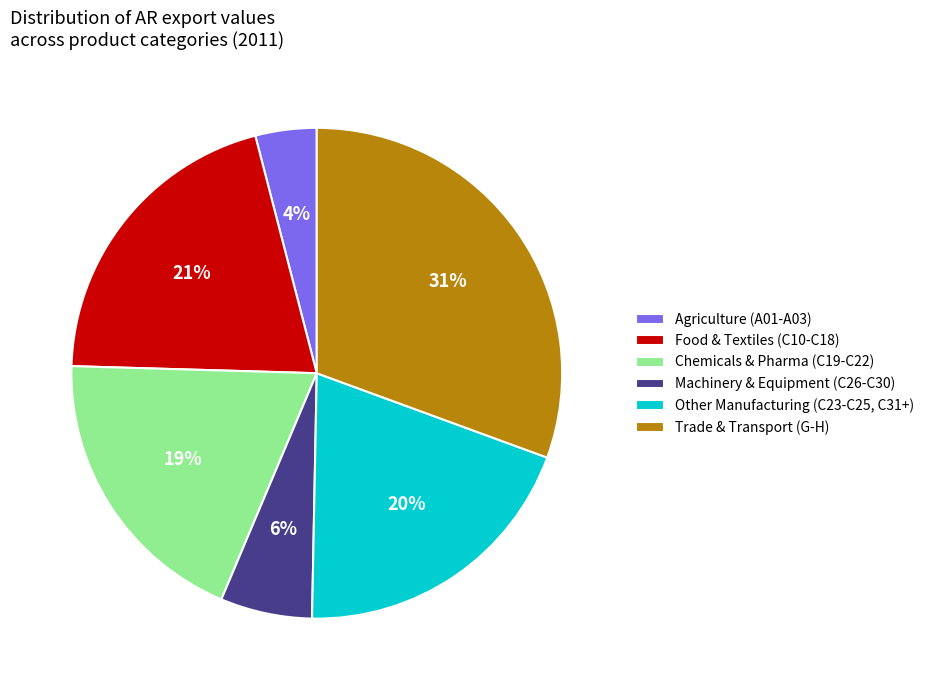

Combined, do Chemicals & Pharma (C19-C22) and Other Manufacturing (C23-C25, C31+) account for over 50%?

No